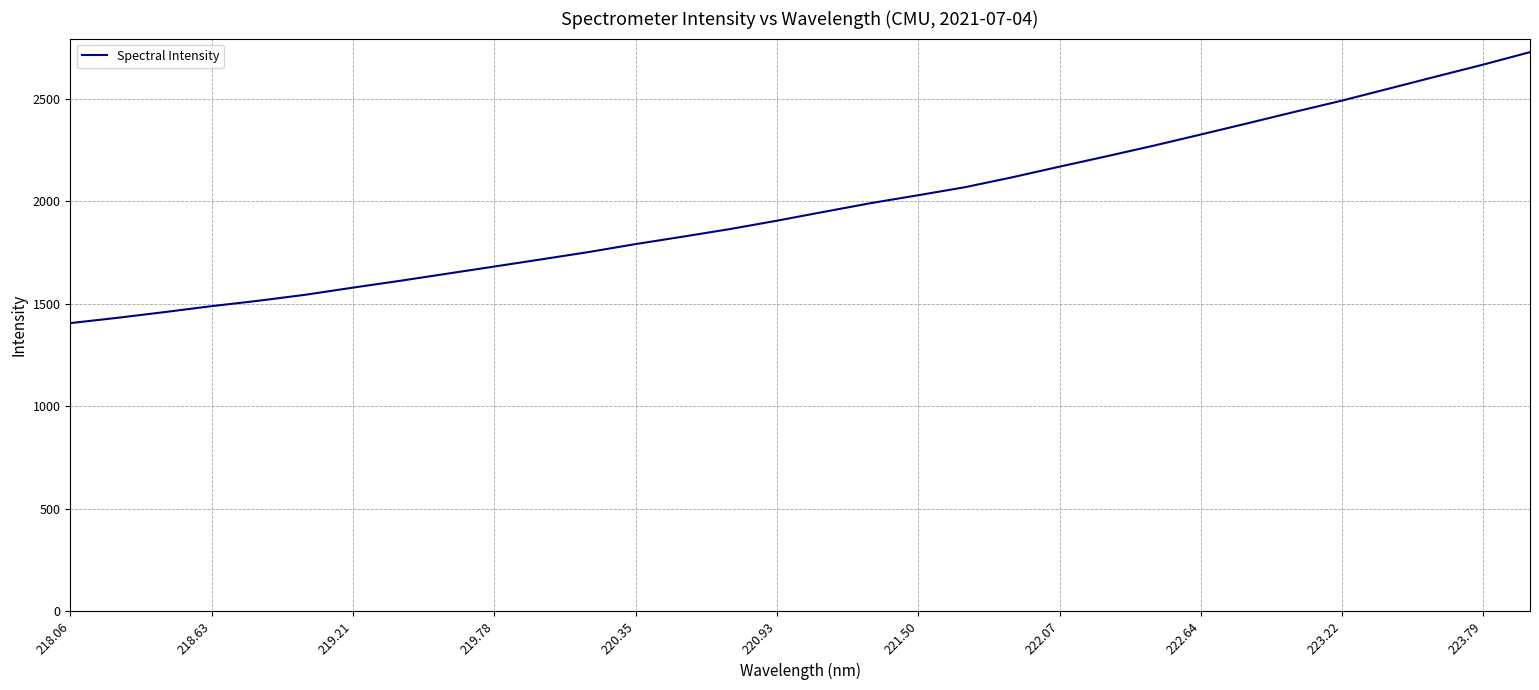

What is the smallest value displayed?

1404.9